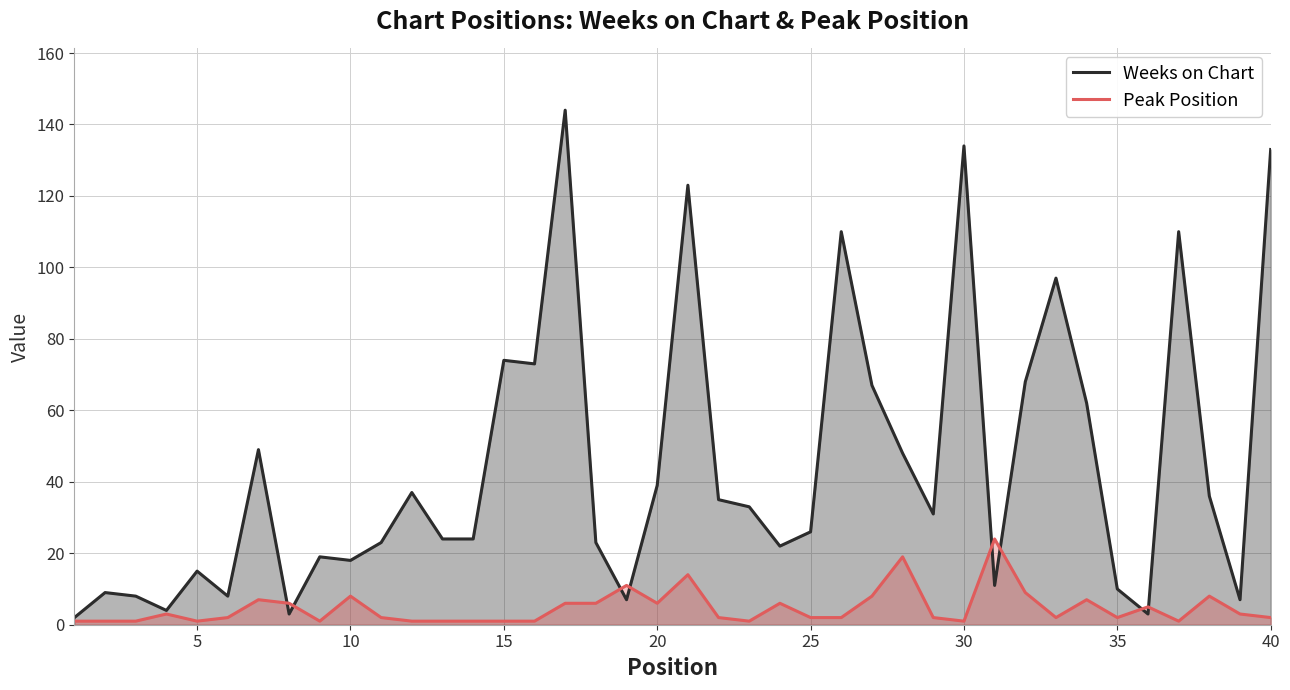

Which series has the largest range (max minus min)?

Weeks on Chart